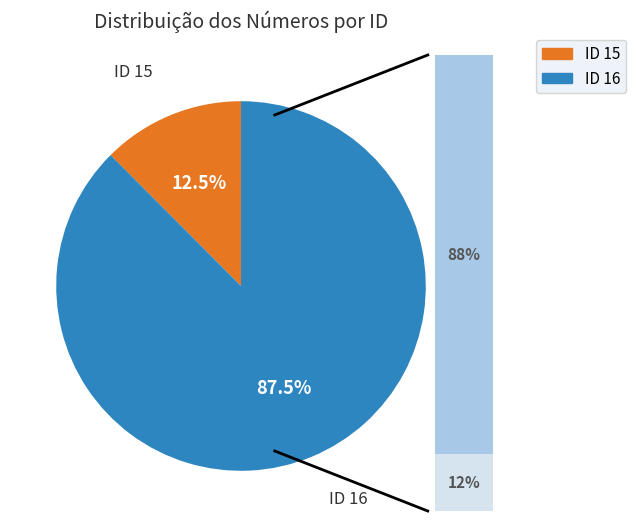

What is the ratio of the value at 15 to the value at 16?

0.1